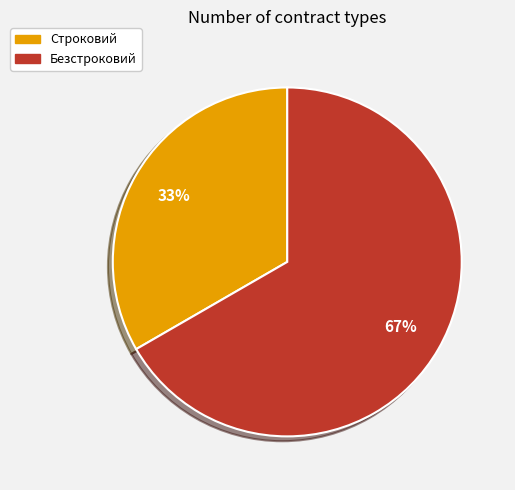

What is the ratio of the value at Строковий to the value at Безстроковий?

0.5